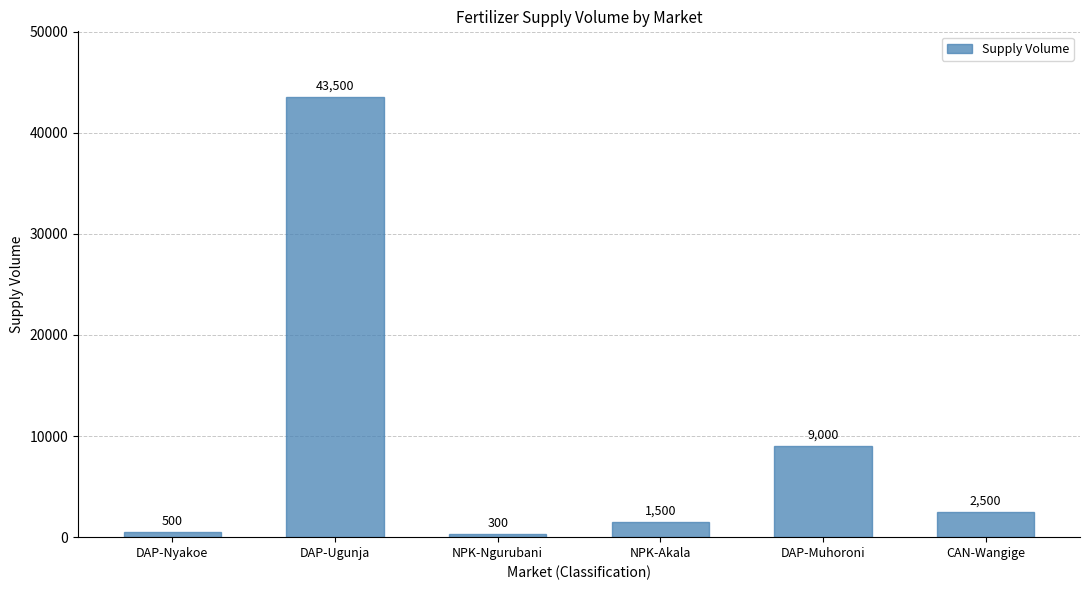

Does the chart contain stacked bars?

No